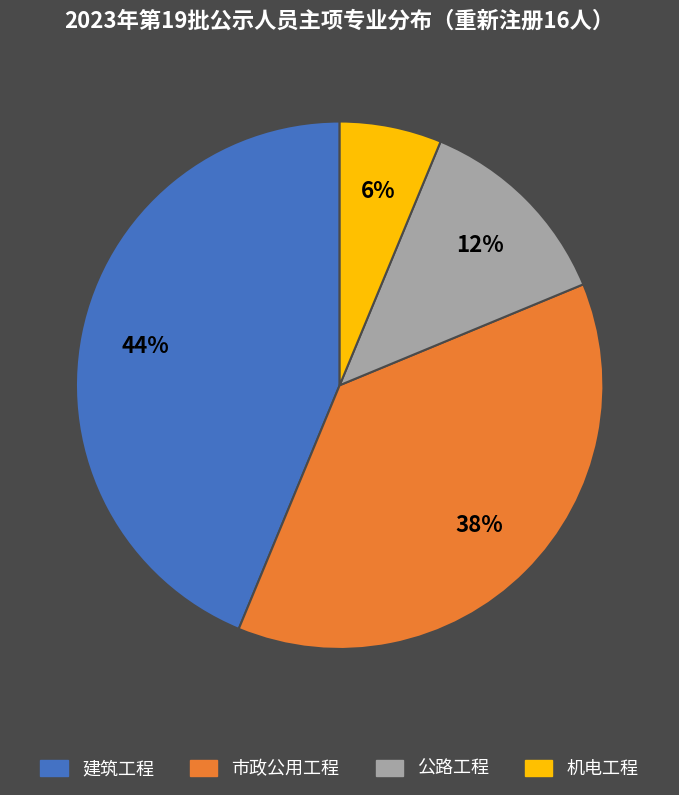

Rank the categories by value from lowest to highest.

机电工程, 公路工程, 市政公用工程, 建筑工程